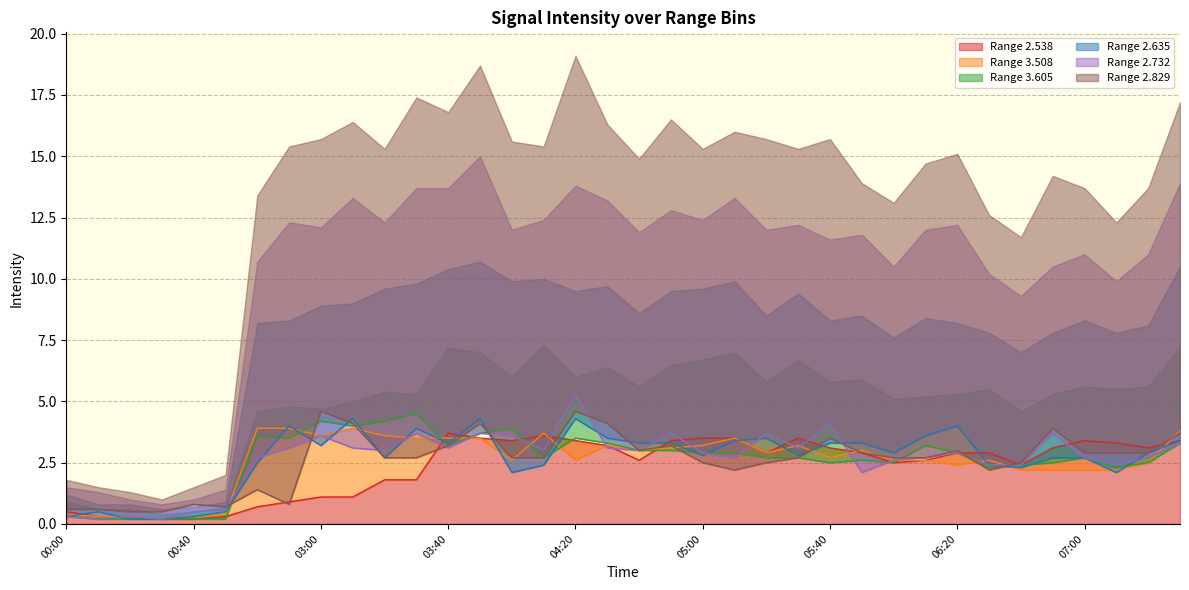

Where does the 2.538 series first go above 2?

03:40